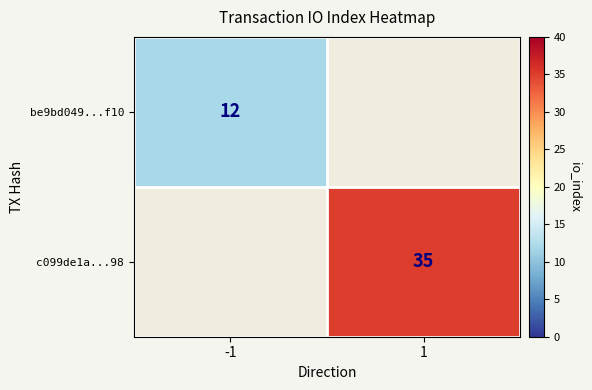

The c099de1a...98 series shows 35 at 1. True or false?

True